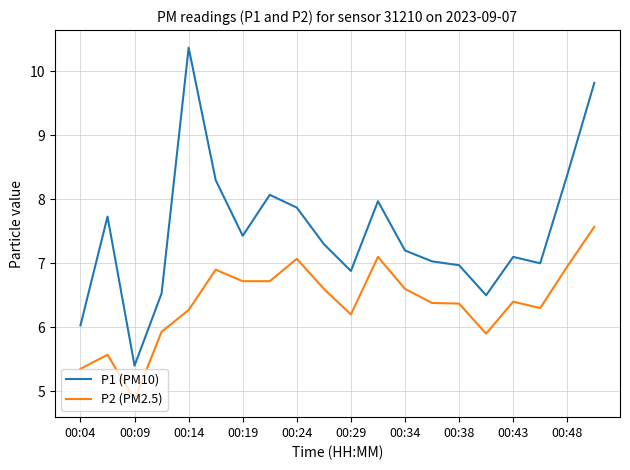

Which series has the widest spread of values?

P1 (PM10)